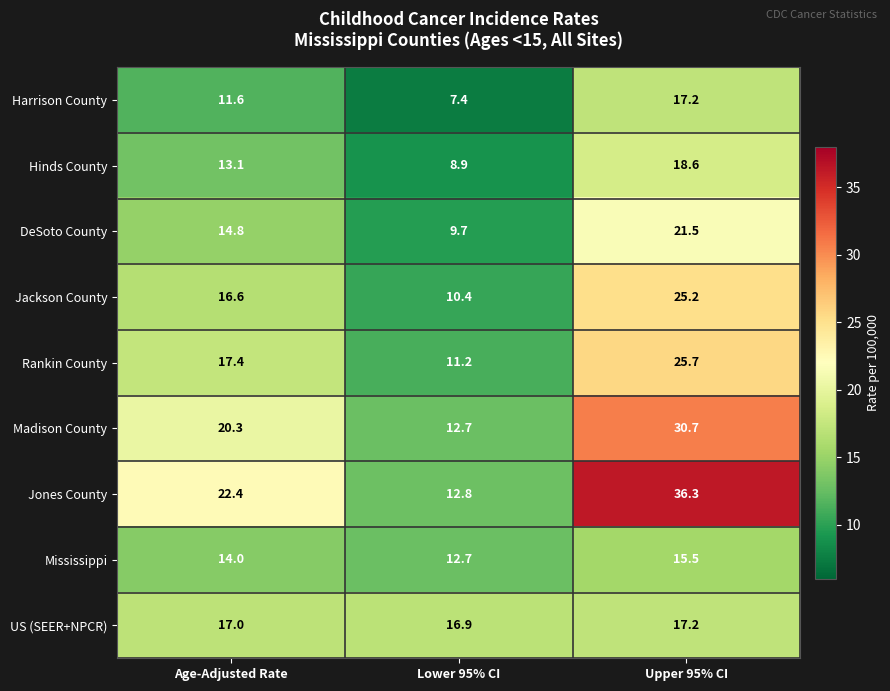

The US (SEER+NPCR) series shows 5.4 at Lower 95% CI. True or false?

False